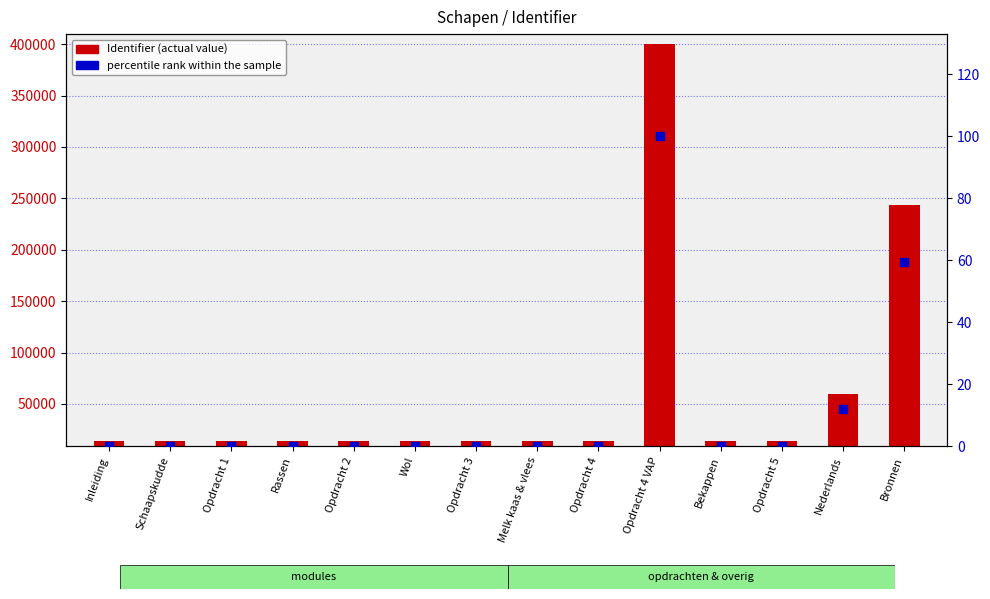

Which series has the largest total across all categories?

Identifier (actual value)